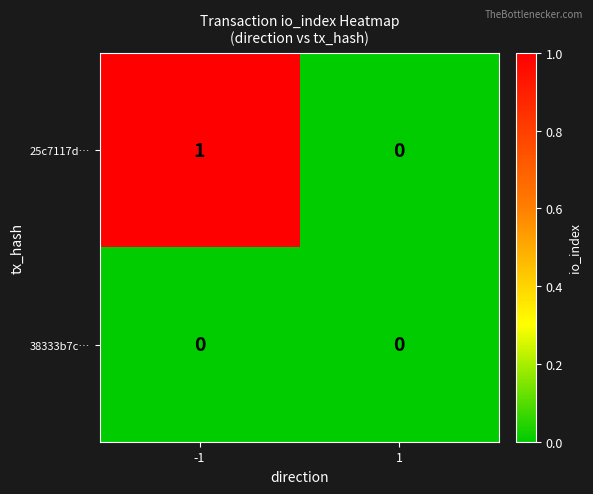

The value of 38333b7c… at 1 is 0. True or false?

True